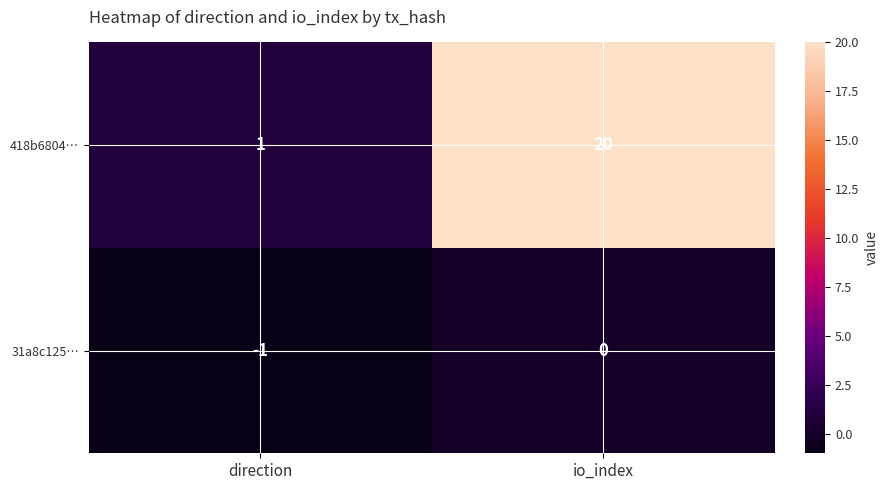

Reading left to right, transcribe all the data shown in this chart.

418b6804…: direction=1	io_index=20
31a8c125…: direction=-1	io_index=0